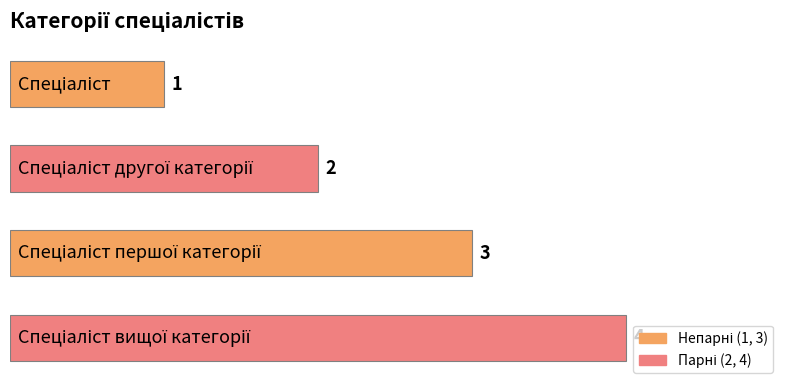

Does the chart contain any negative values?

No